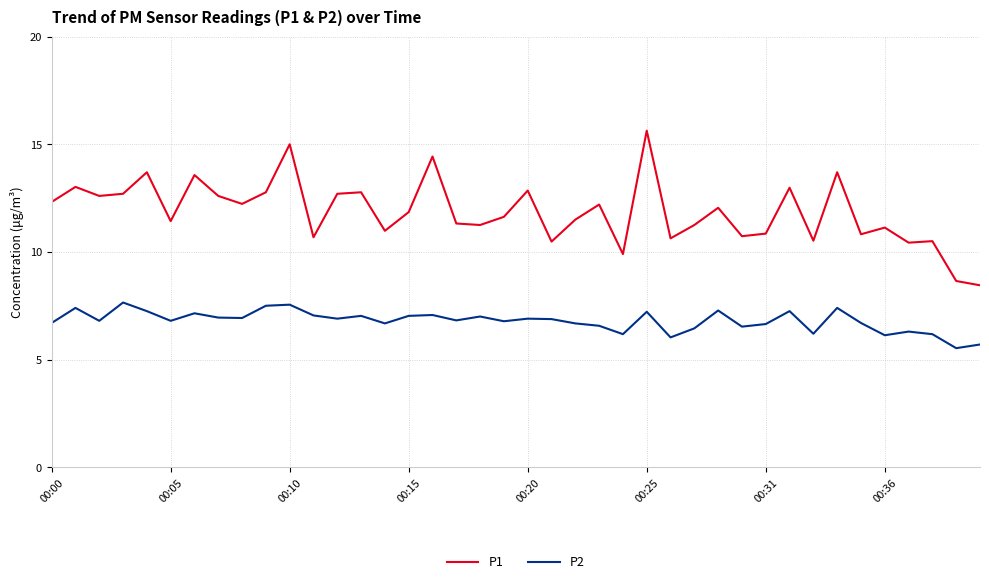

True or false: P1 and P2 intersect in this chart.

False